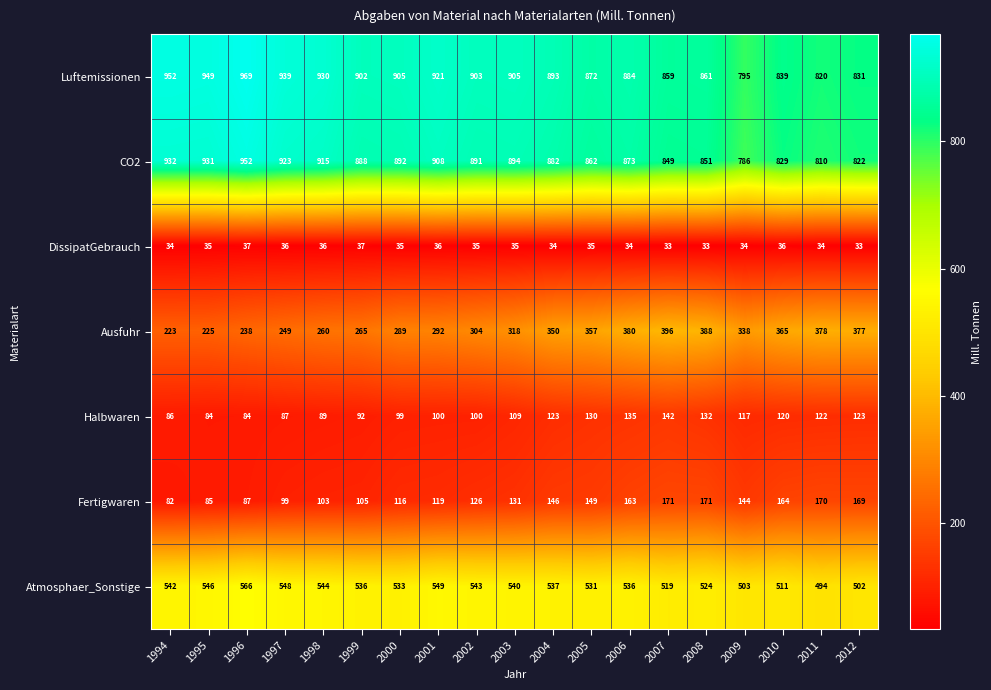

Which series has the widest spread of values?

Luftemissionen